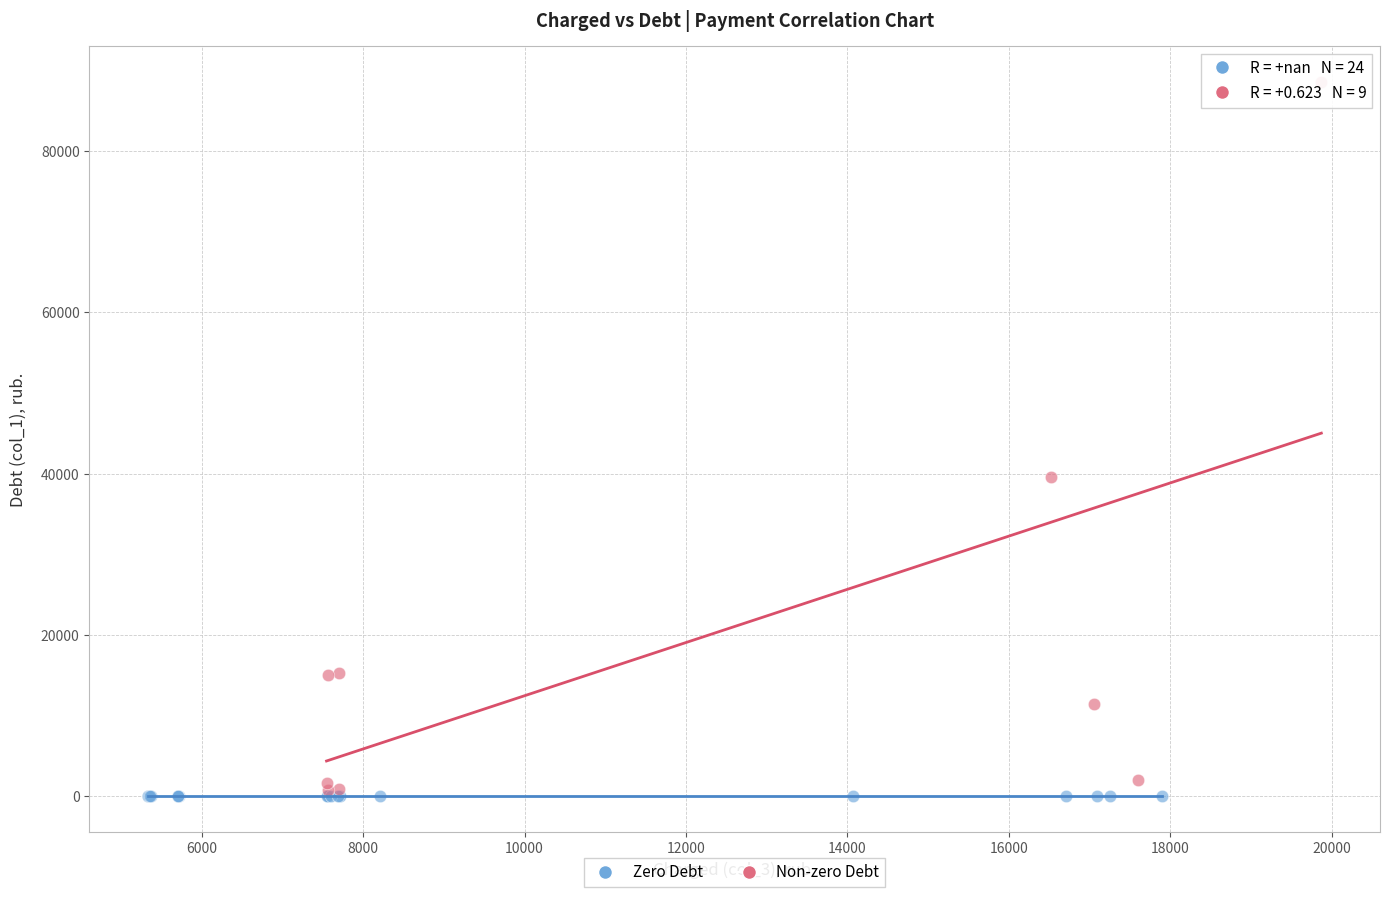

Which series contains the highest Y value?

Non-zero Debt